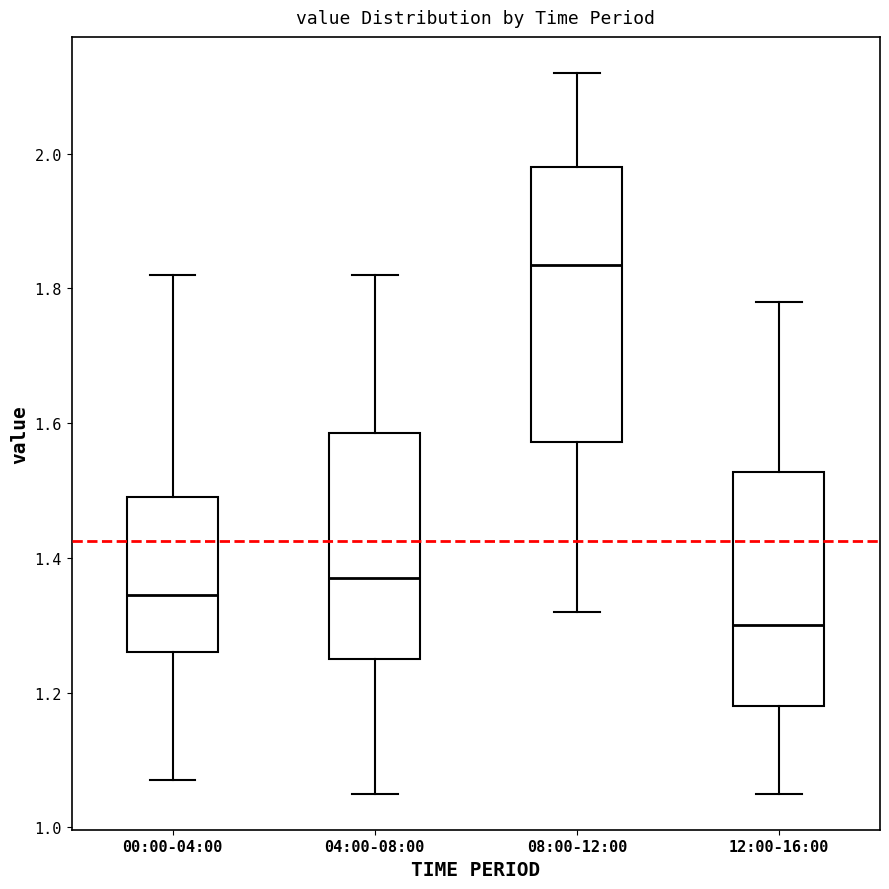

Which box's median line is the highest?

08:00-12:00